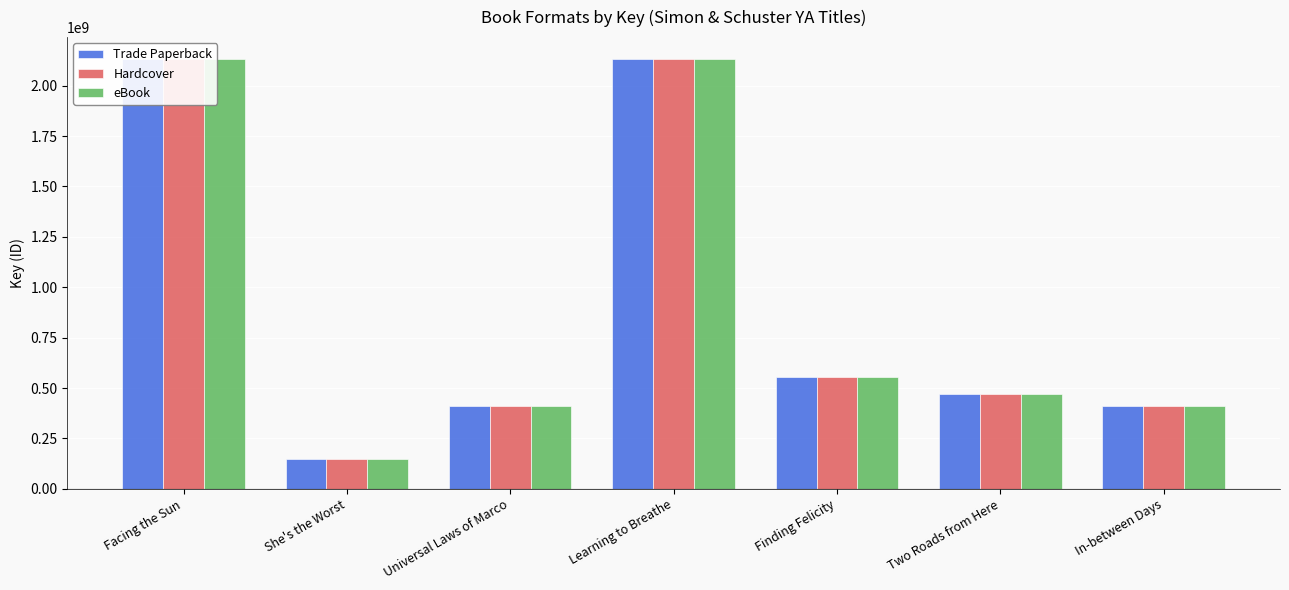

At which label does Trade Paperback reach its minimum?

She's the Worst